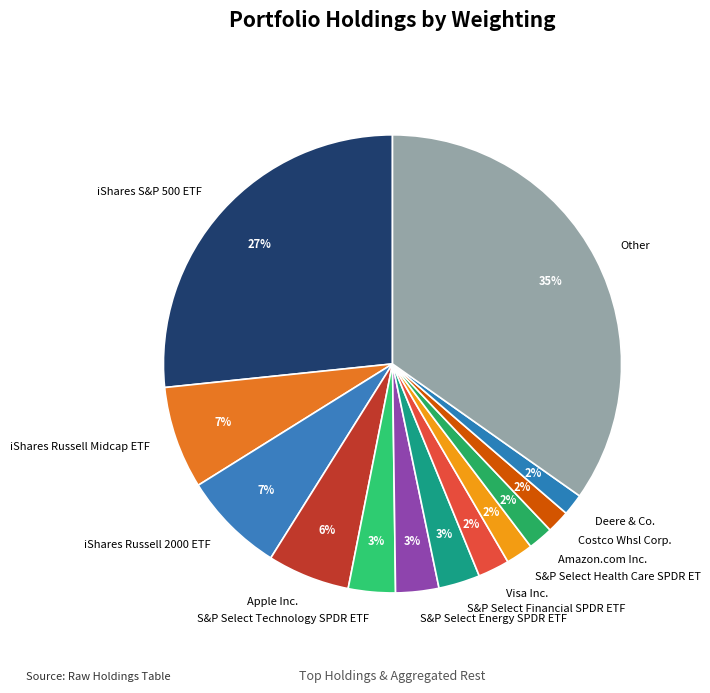

Does Apple Inc. represent more than half of the total?

No